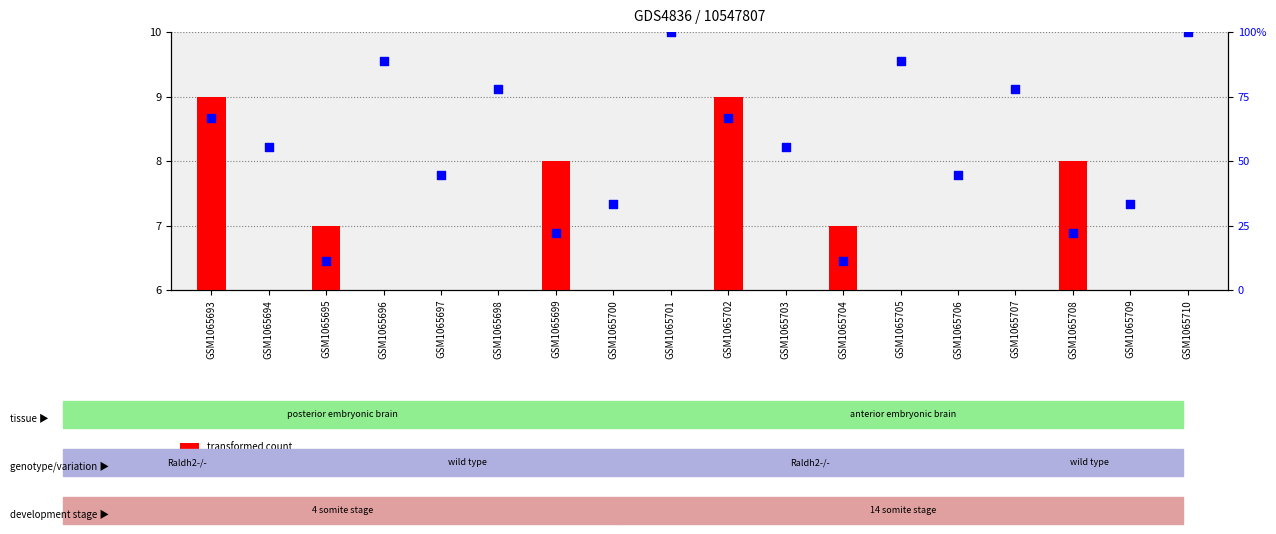

Is the value of percentile rank within the sample at GSM1065699 greater than the value of transformed count at GSM1065704?

Yes